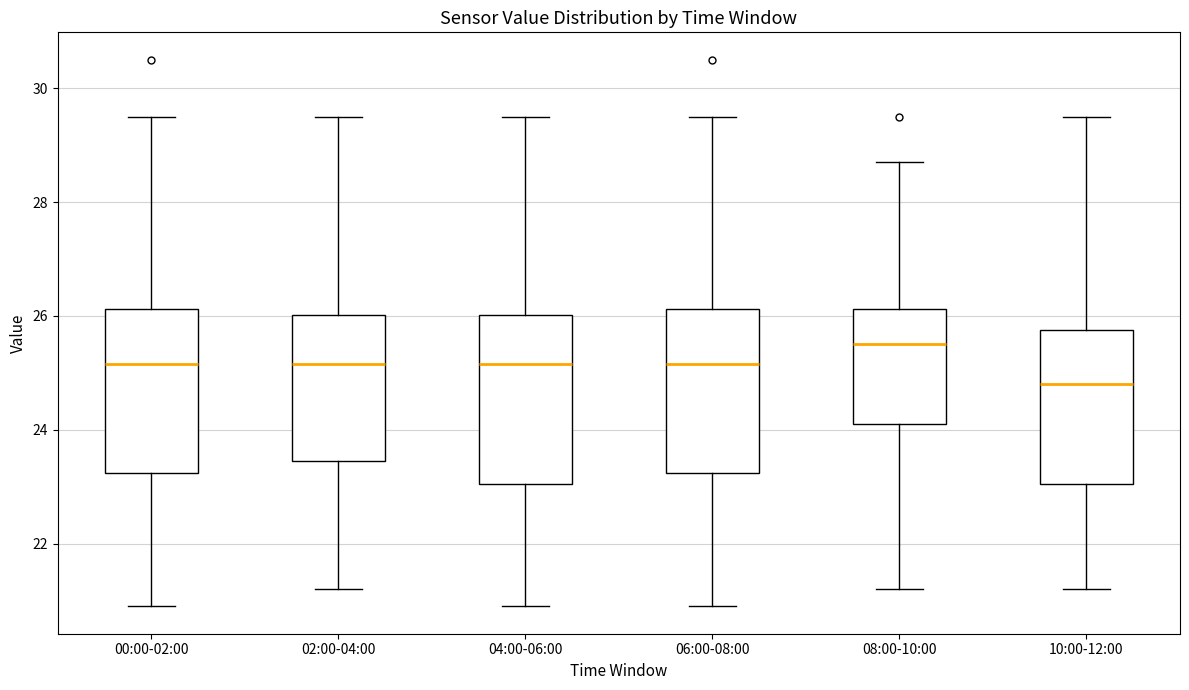

Reading left to right, read every box against the y-axis: the position of its median line, the range the box covers, and the ends of its whiskers. The values are not printed on the chart, so give them approximately, as read against the axis.

00:00-02:00: median 25.2, box 23.2 to 26.2, whiskers 21.0 to 29.6
02:00-04:00: median 25.2, box 23.4 to 26.0, whiskers 21.2 to 29.6
04:00-06:00: median 25.2, box 23.0 to 26.0, whiskers 21.0 to 29.6
06:00-08:00: median 25.2, box 23.2 to 26.2, whiskers 21.0 to 29.6
08:00-10:00: median 25.6, box 24.2 to 26.2, whiskers 21.2 to 28.8
10:00-12:00: median 24.8, box 23.0 to 25.8, whiskers 21.2 to 29.6